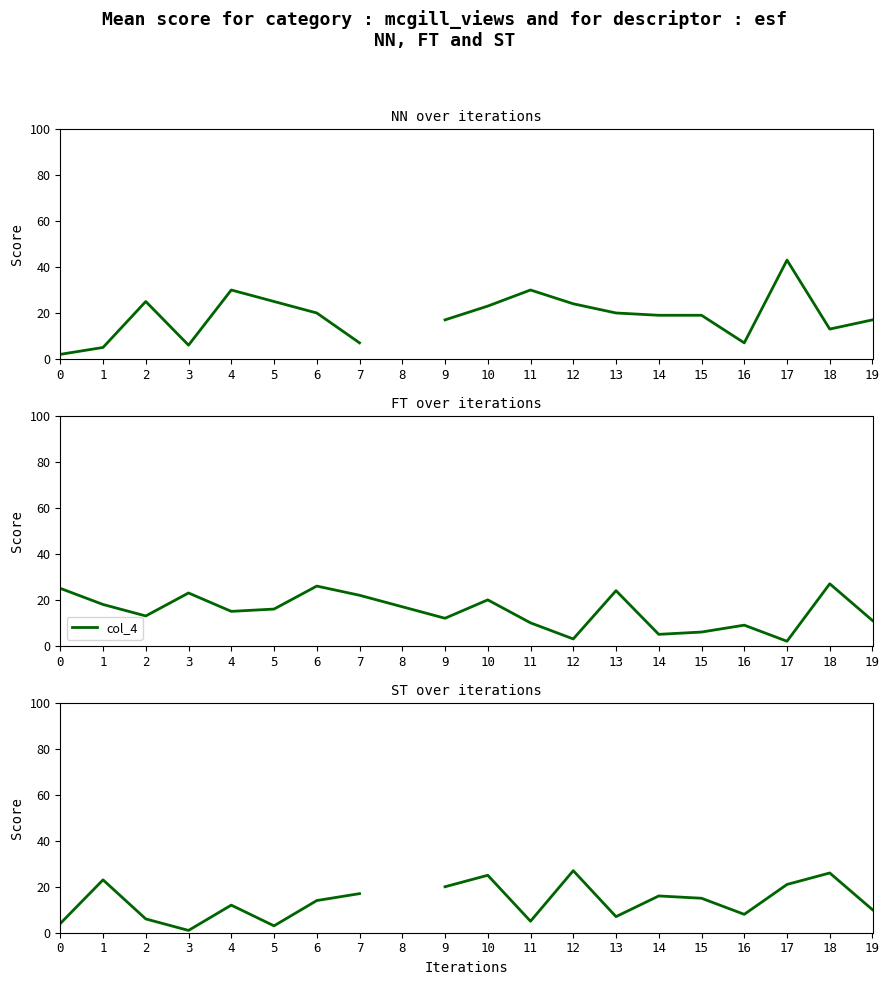

At which category does col_26 reach its first local valley?

3